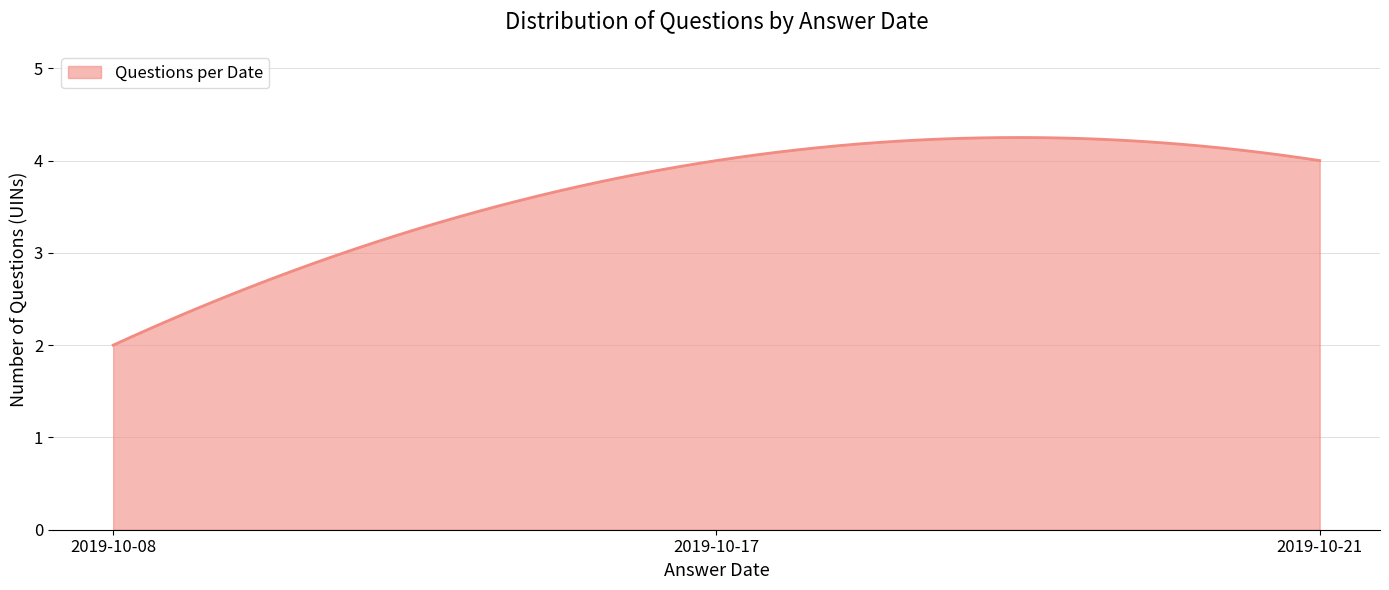

What is the minimum value shown in the chart?

2.0